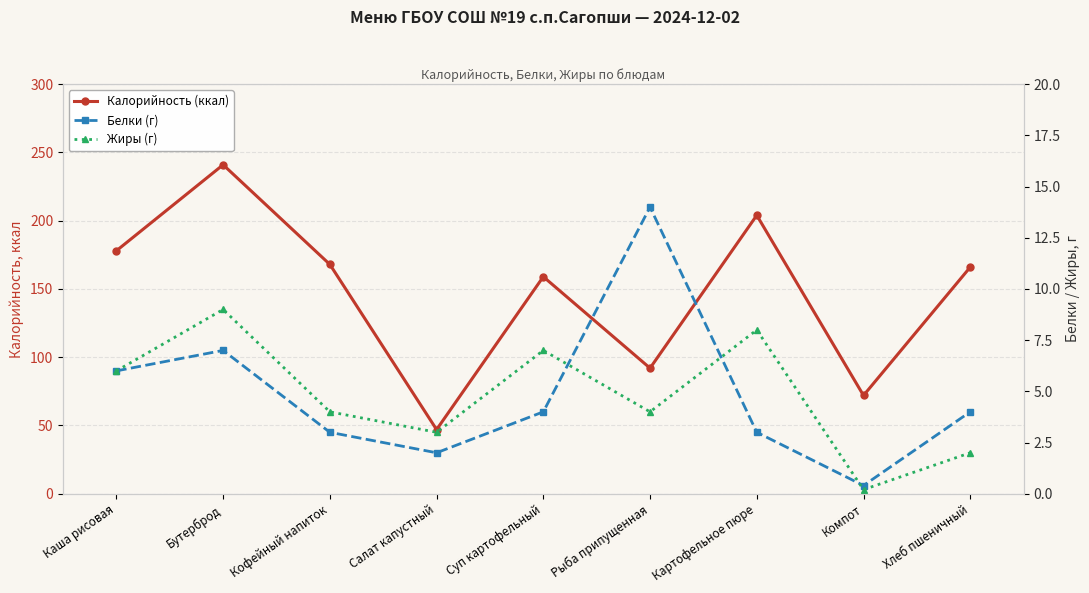

What is the value of the Белки (г) point at the 9th from the left?

4.0